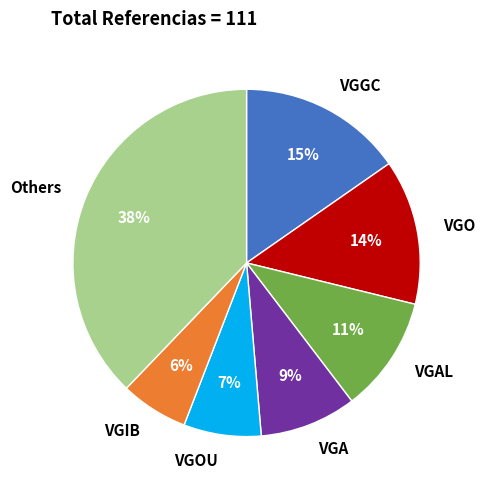

Between VGIB and VGGC, which is larger?

VGGC